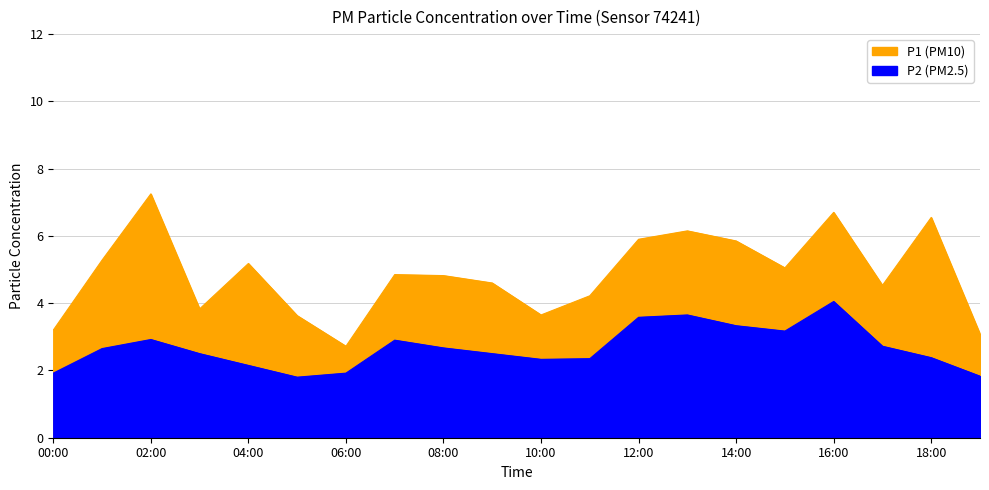

How many values in the P2 series are below 2?

4